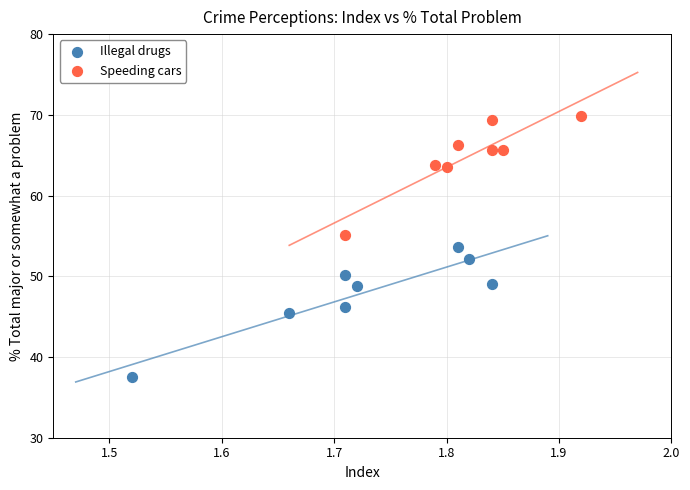

Which series reaches the minimum Y coordinate?

Illegal drugs